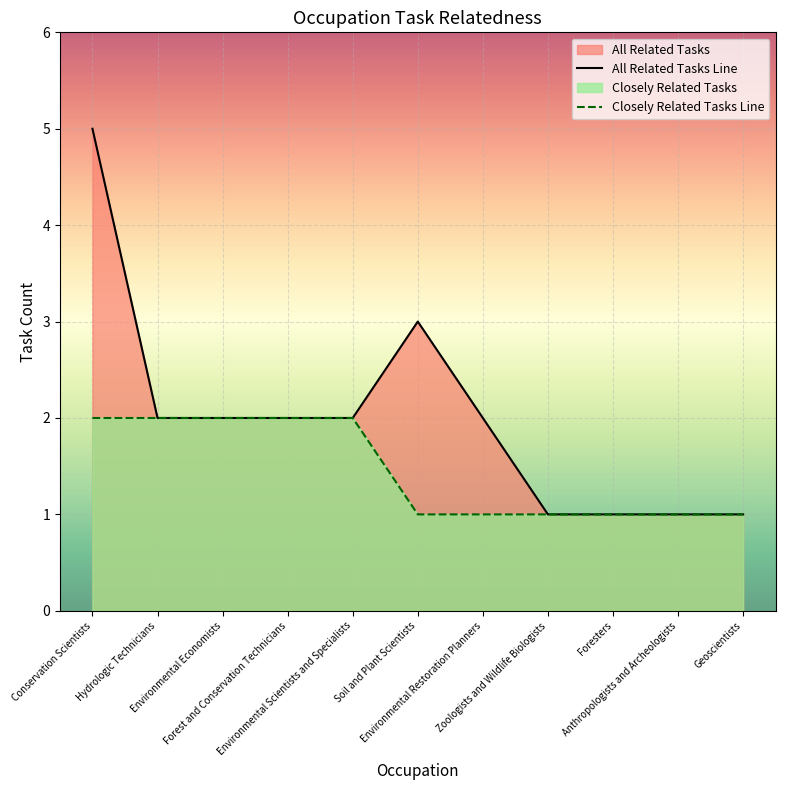

What is the label of the 10th point from the right?

Hydrologic Technicians